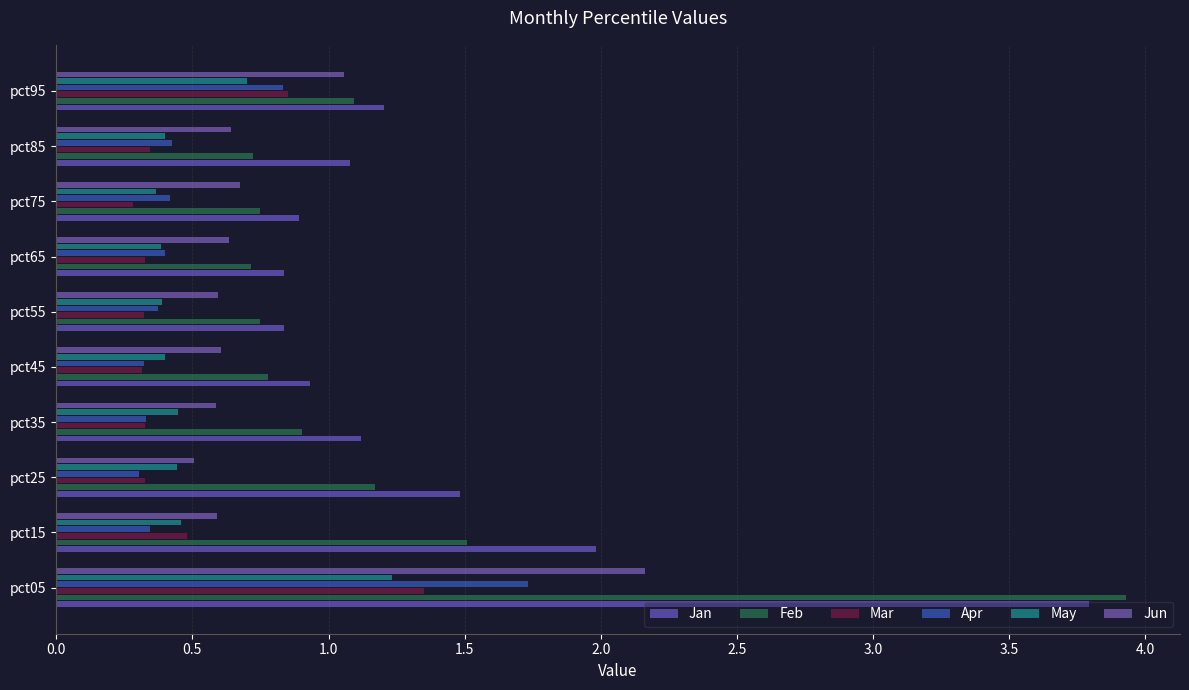

How many categories are shown in the chart?

10